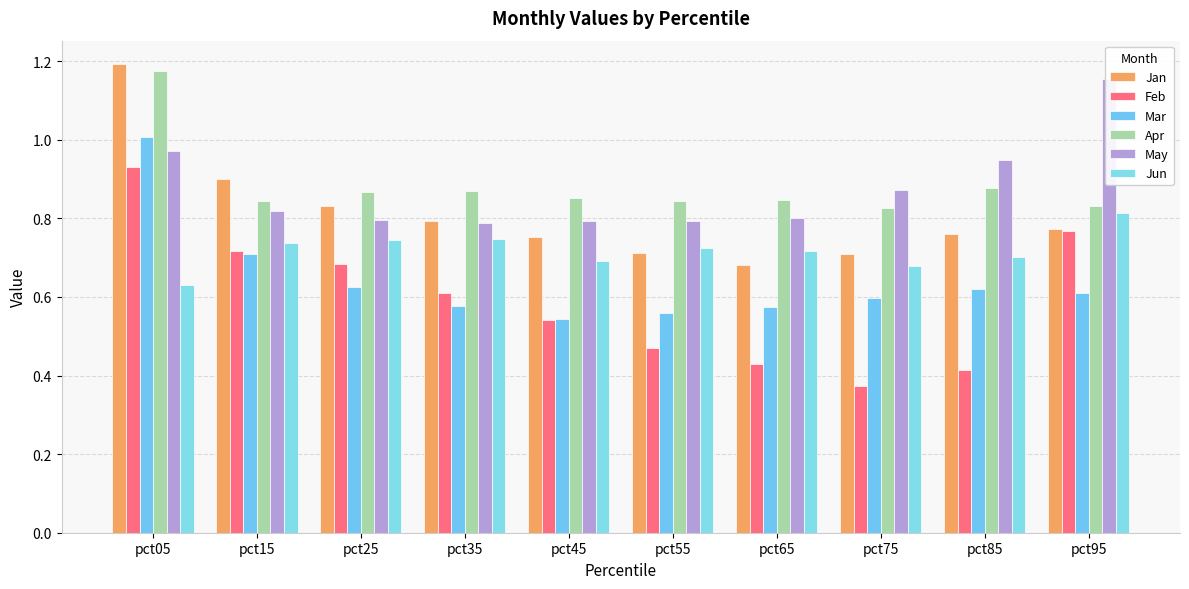

What is the minimum value for Jan?

0.7